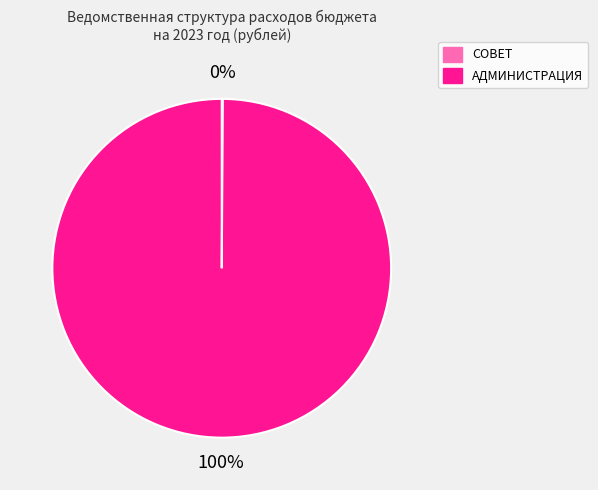

To the nearest percent, what is the average slice percentage?

50%